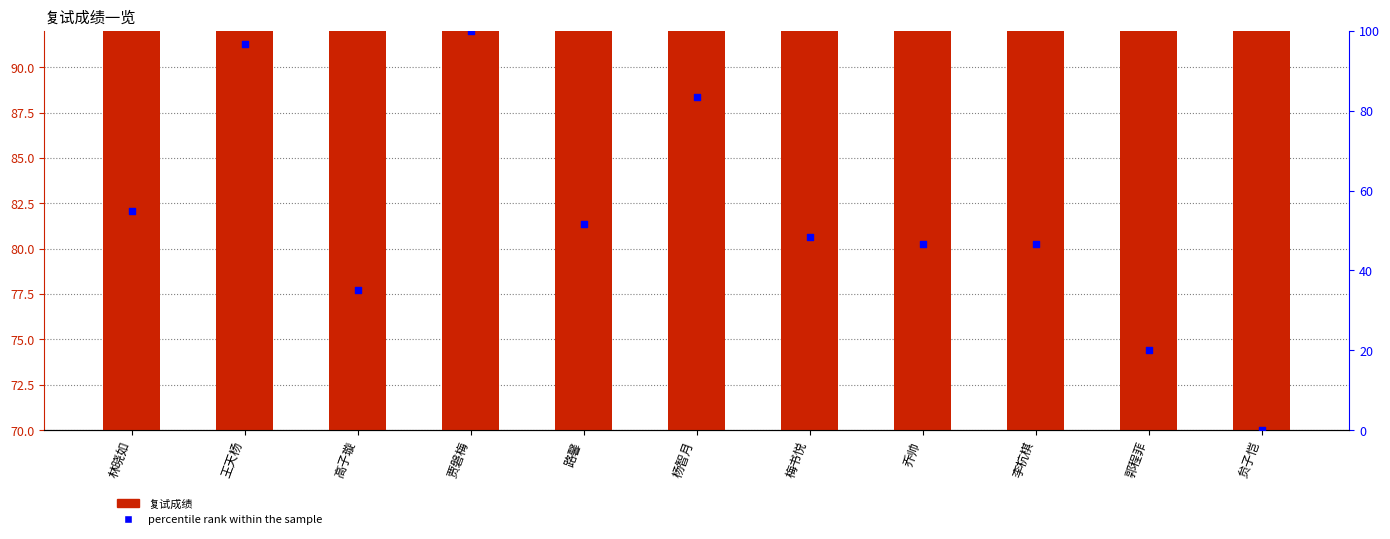

Which series has the largest total across all categories?

复试成绩